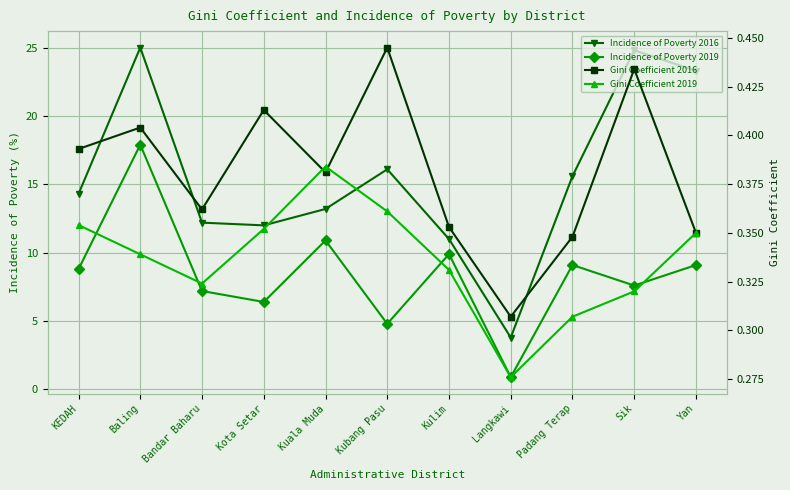

True or false: Gini Coefficient 2019 and Incidence of Poverty 2016 cross at least once.

False